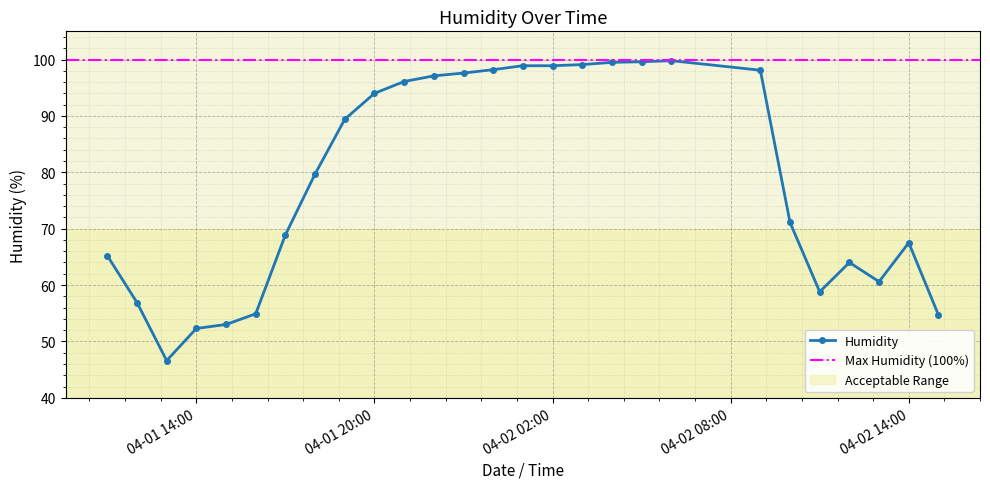

What is the sum of all values?

2120.5